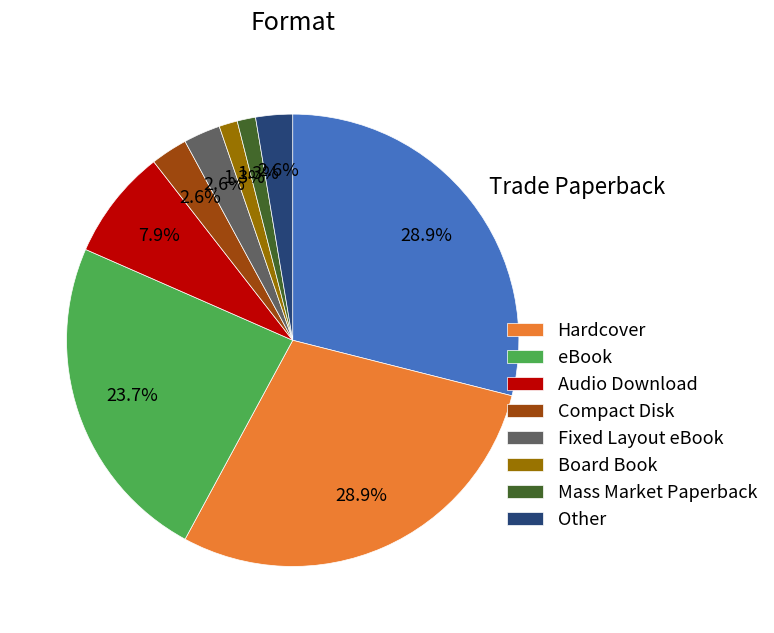

Is there any slice that represents more than half of the pie?

No